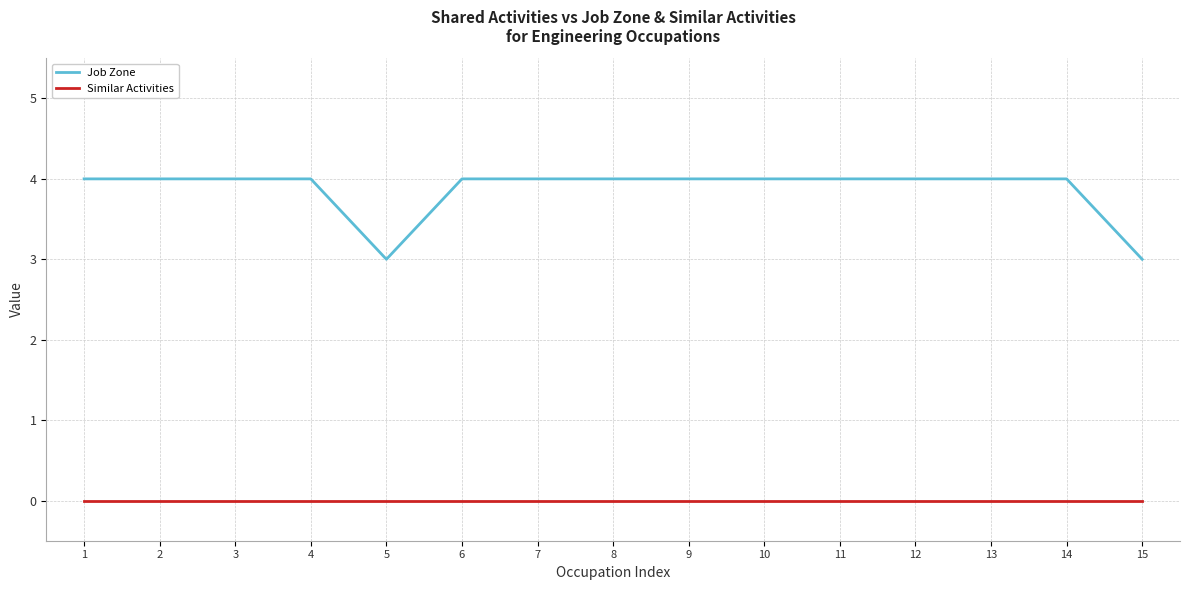

True or false: Job Zone and Similar Activities cross at least once.

False